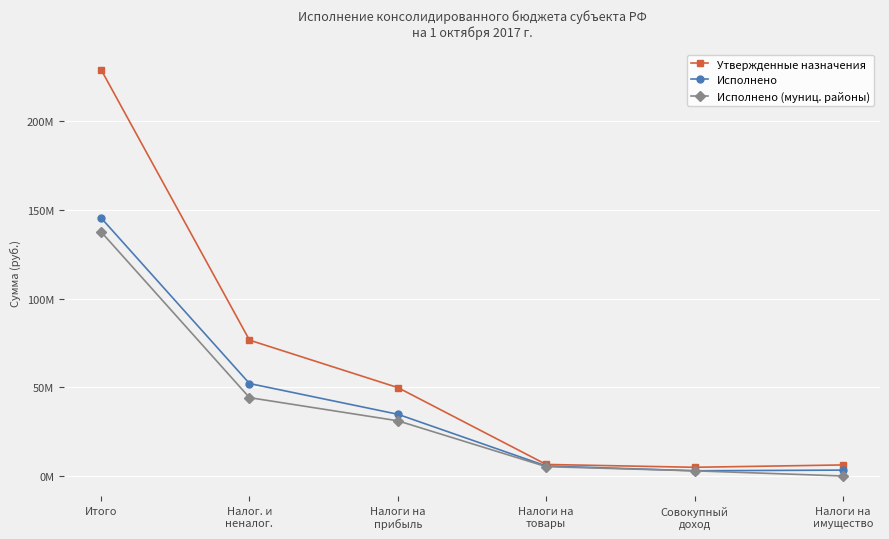

Reading left to right, extract all data points from this chart.

Утвержденные назначения: 229116723.8	76607000.0	49849000.0	6500000.0	4900000.0	6221000.0
Исполнено: 145517599.7	52141407.7	34804057.1	5639032.5	2936194.4	3310239.8
Исполнено (муниц. районы): 137644865.8	44181726.0	31119225.9	5261435.9	2911567.2	0.0